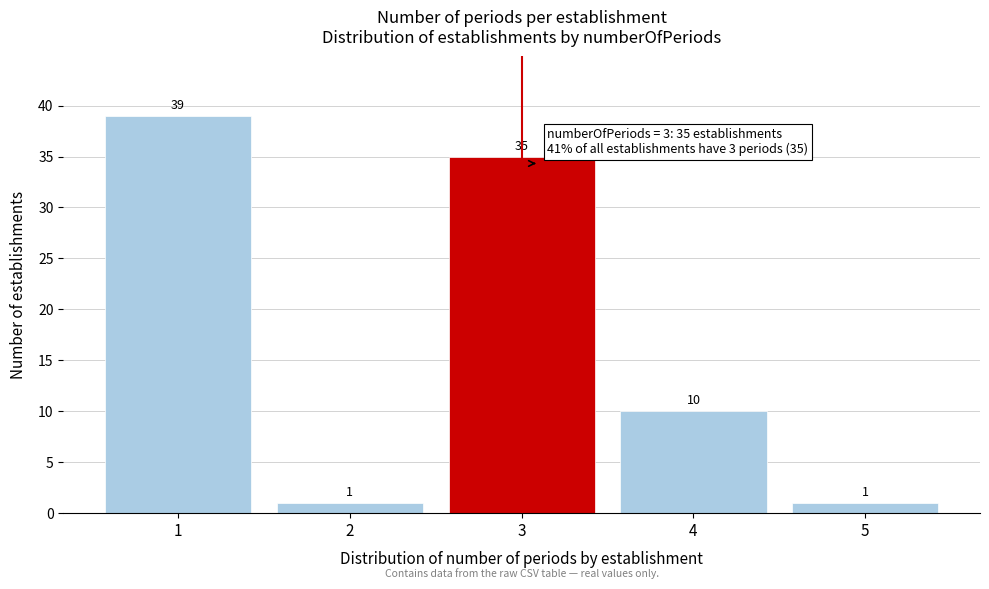

Which range on the x-axis has the tallest bar?

0.5 to 1.5